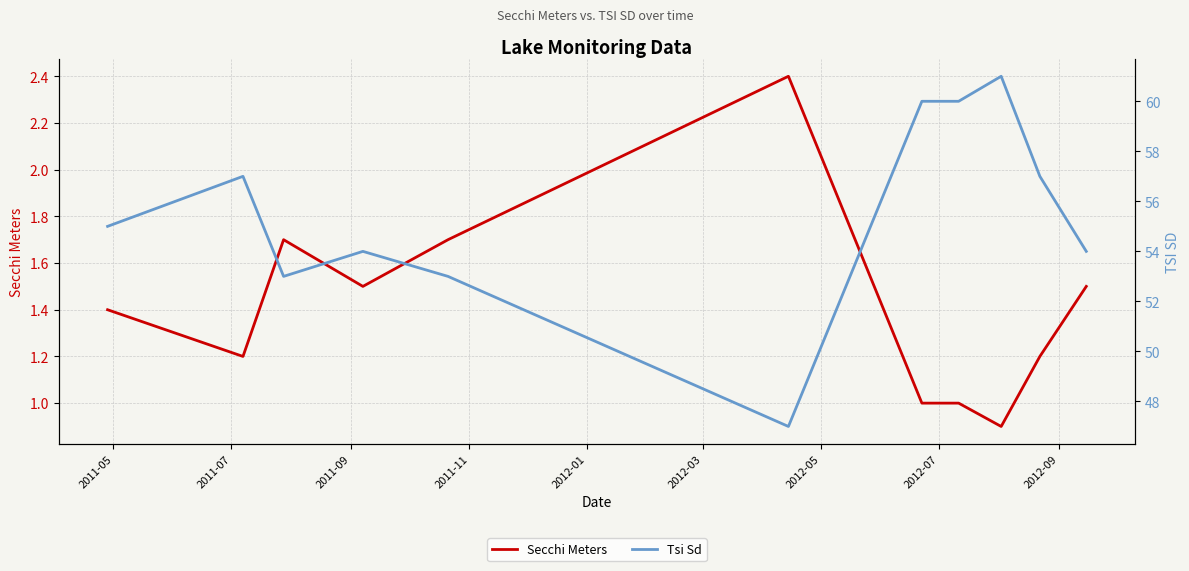

What is the maximum value shown in the chart?

61.0